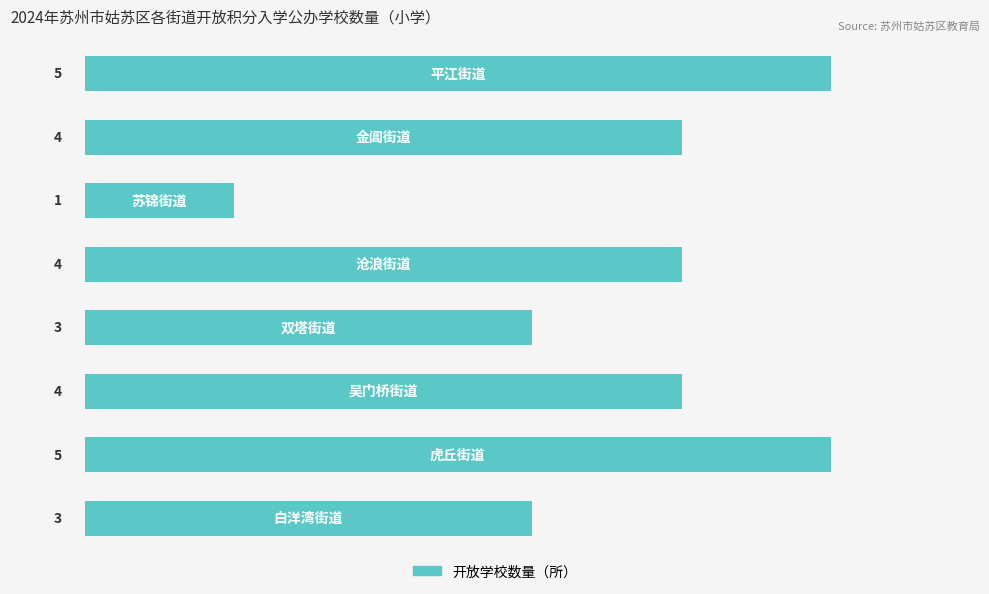

What is the smallest value displayed?

1